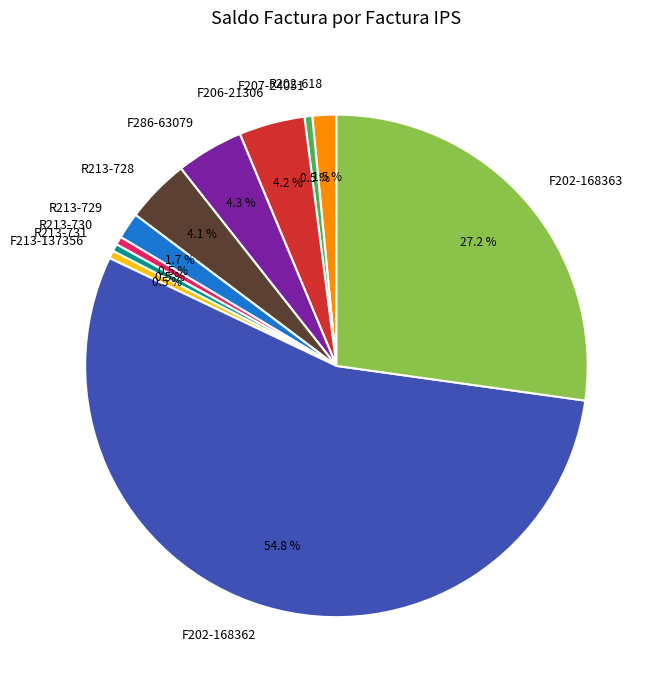

Is it true that R213-730 is 15% of the pie?

False